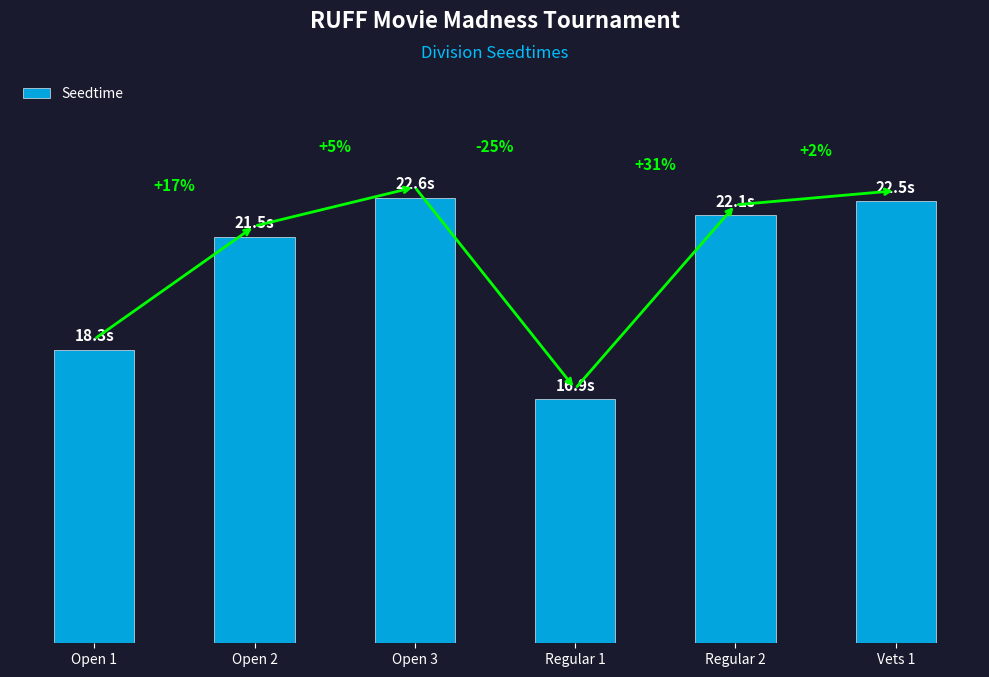

What is the minimum value shown in the chart?

16.9